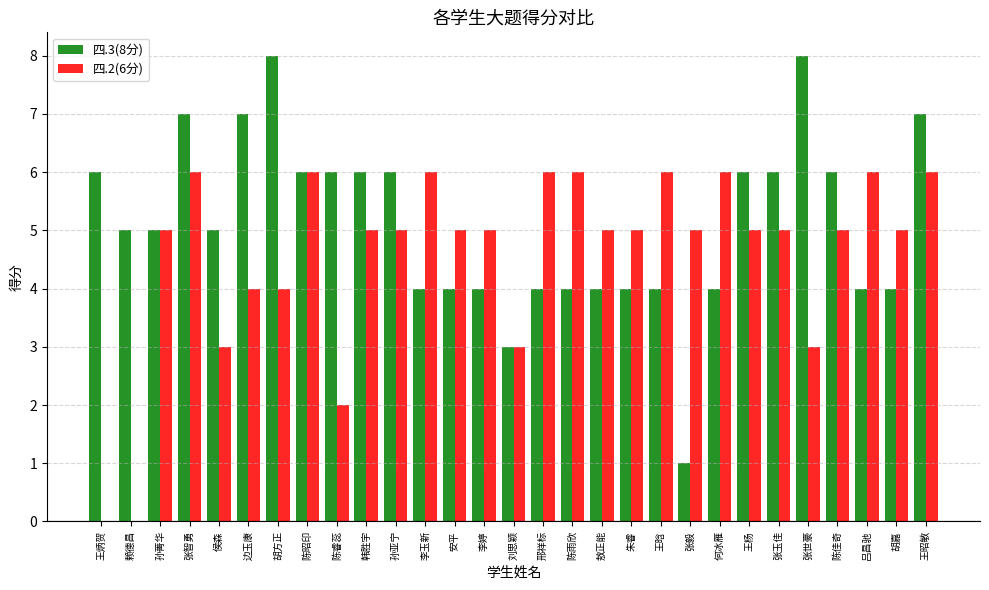

Is it true that 四.2(6分) equals 3 at 王昭敏?

False